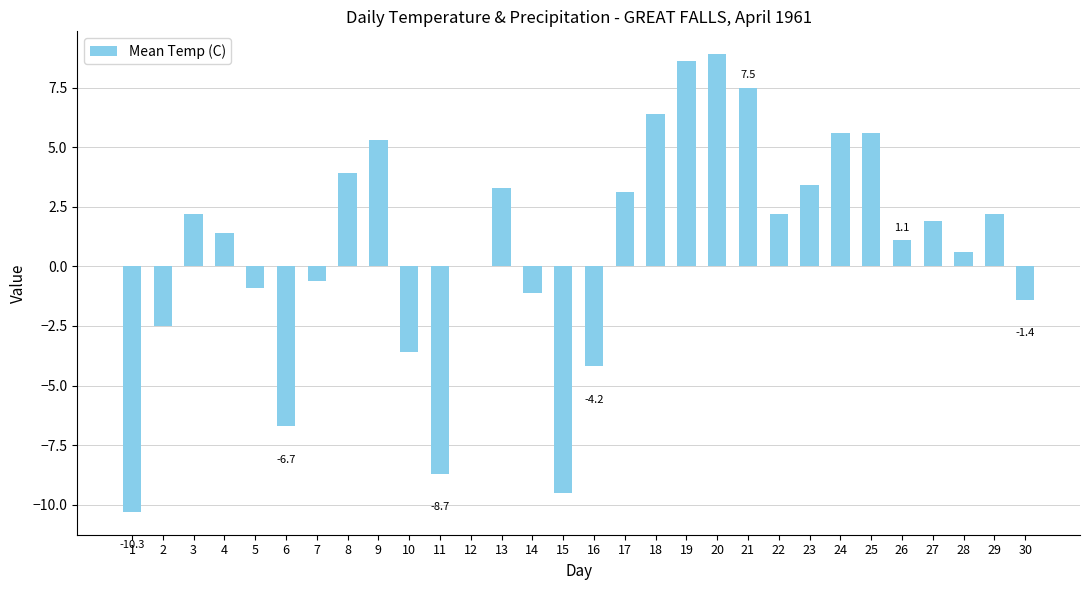

True or false: the data shows -0.9 at 5.

True